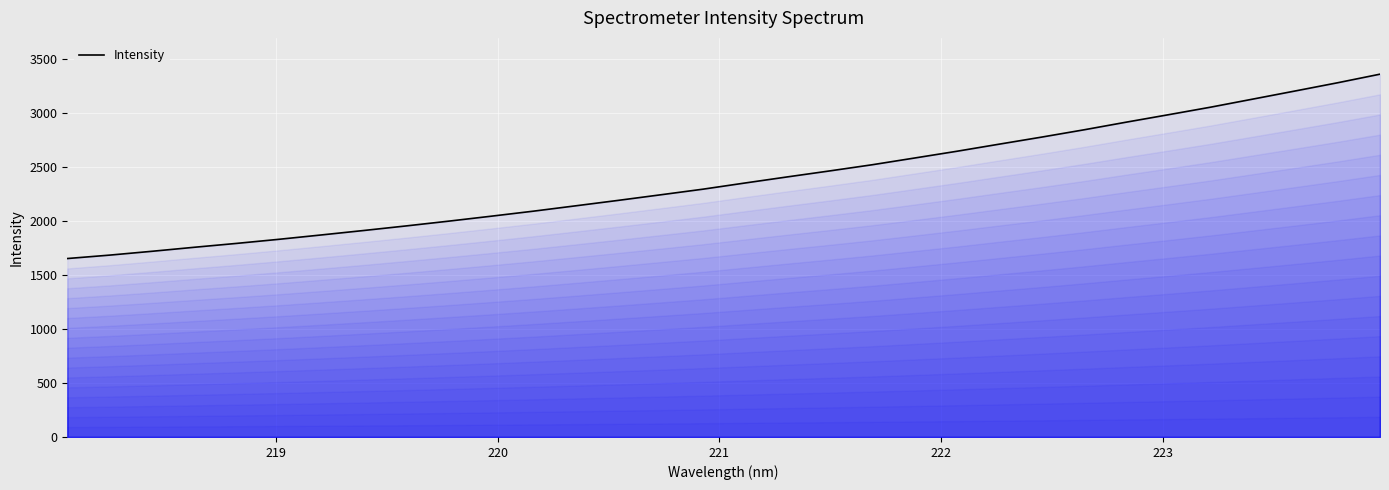

What is the smallest value displayed?

1652.7